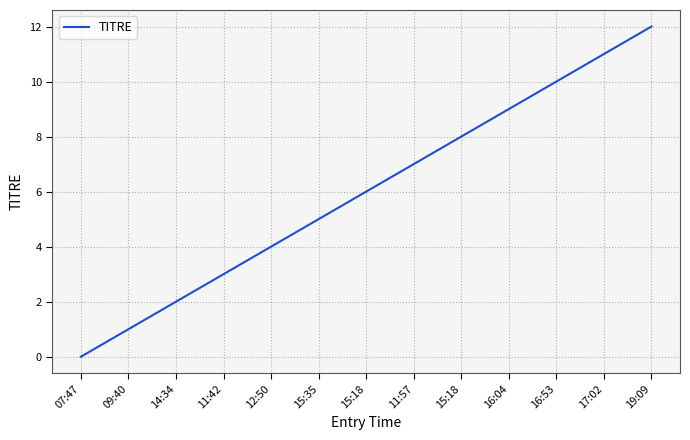

How many lines are shown in the chart?

1